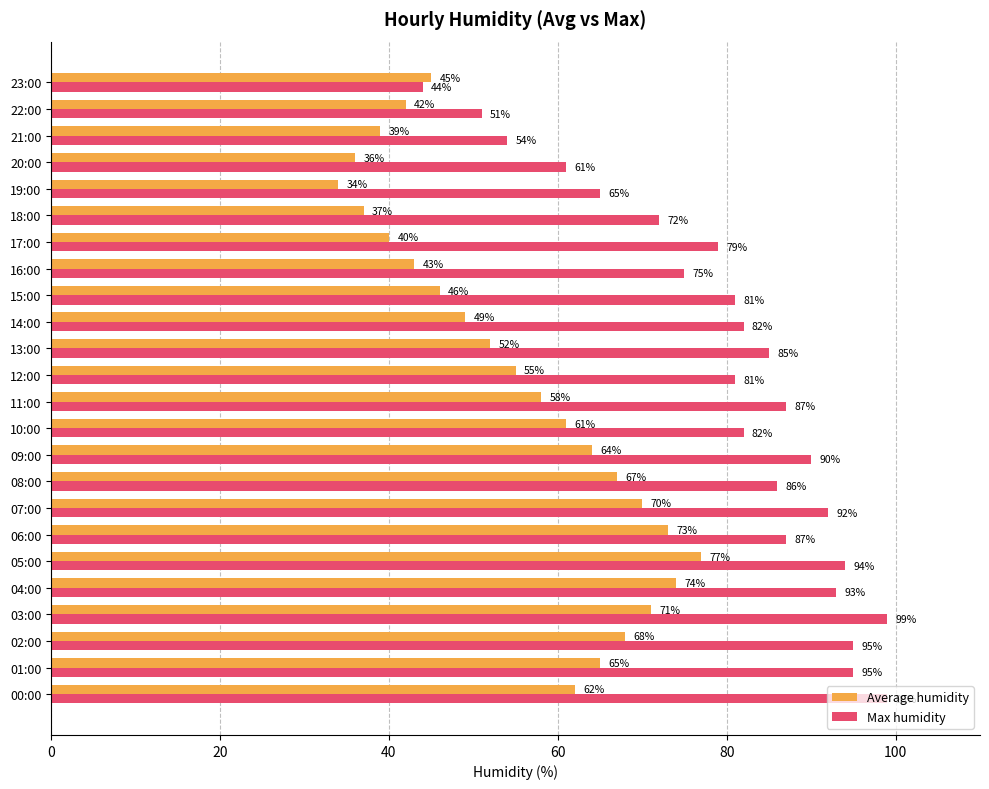

What is the smallest value displayed?

34